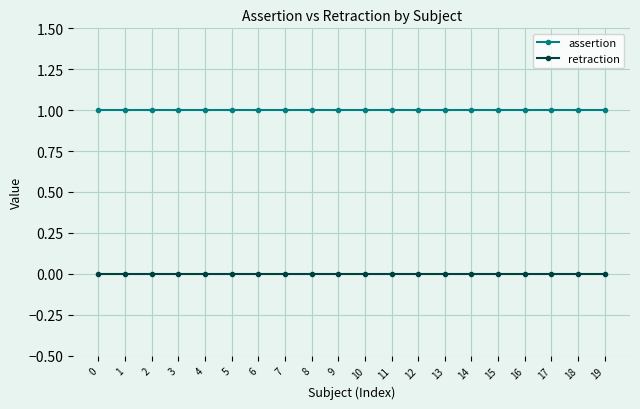

Does the chart have visible grid lines?

Yes